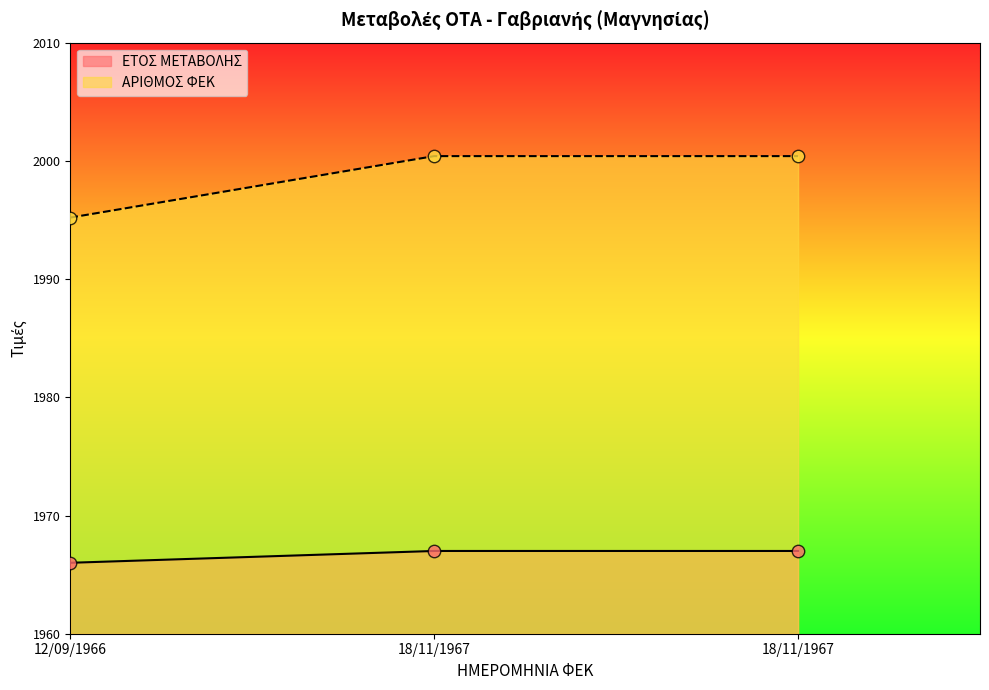

What are all the series names shown in the legend?

ΕΤΟΣ ΜΕΤΑΒΟΛΗΣ, ΑΡΙΘΜΟΣ ΦΕΚ